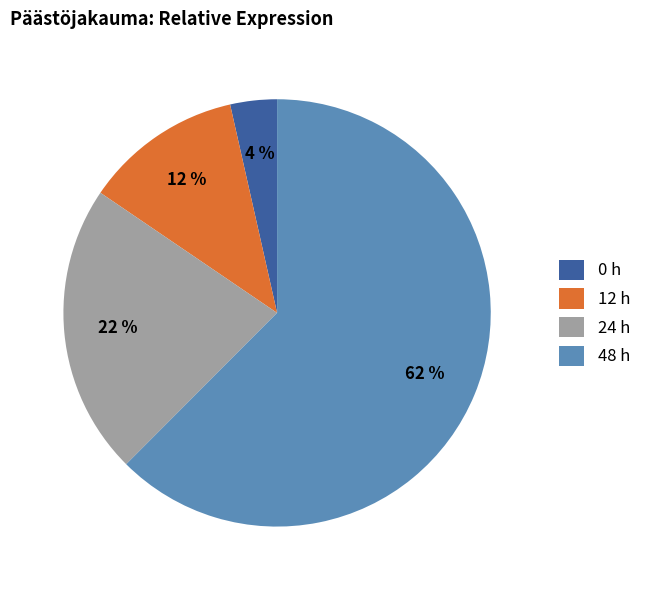

Count the number of slices in the pie.

4